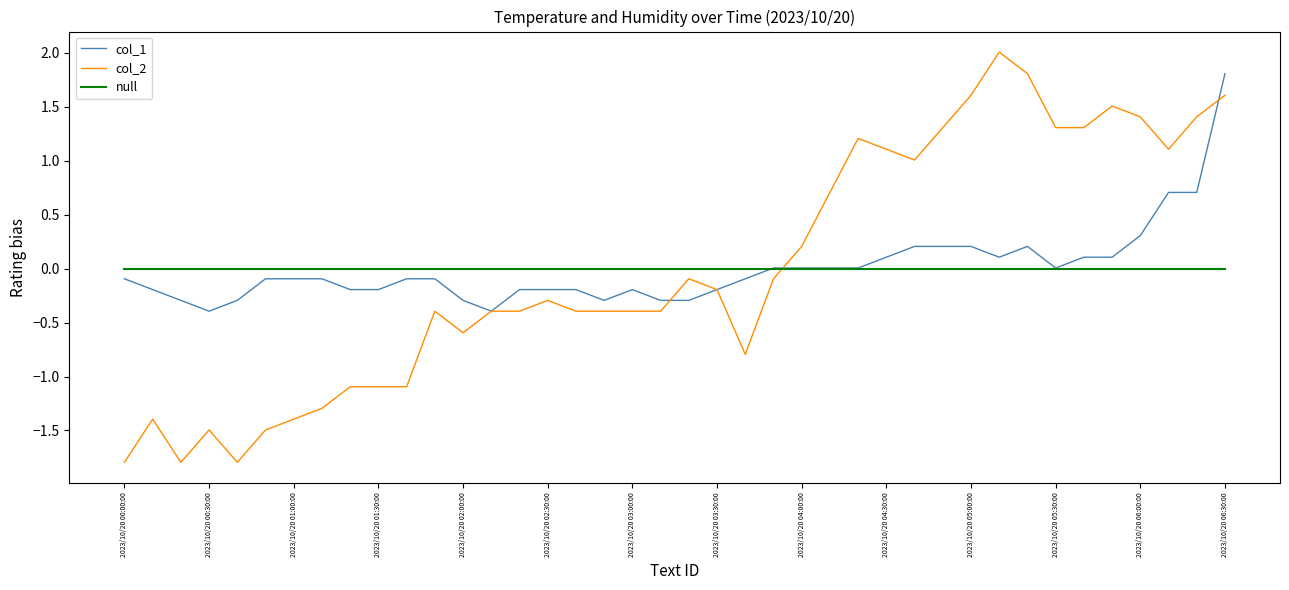

Which series ends up on top after the final intersection of null and col_2?

col_2